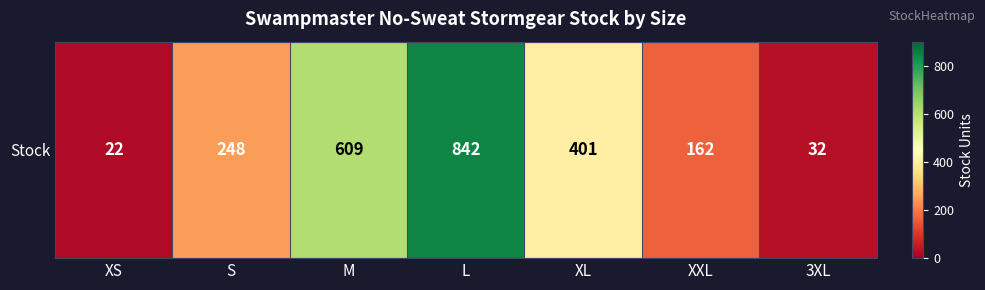

At which category does the chart reach its peak across all series?

L